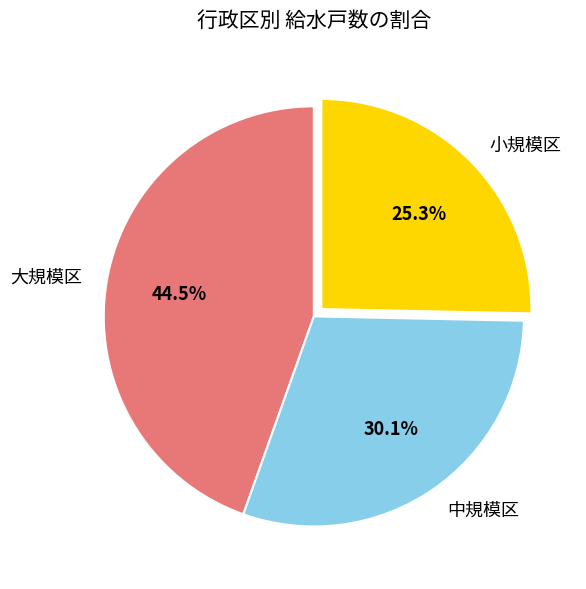

Rank the categories by value from lowest to highest.

小規模区, 中規模区, 大規模区